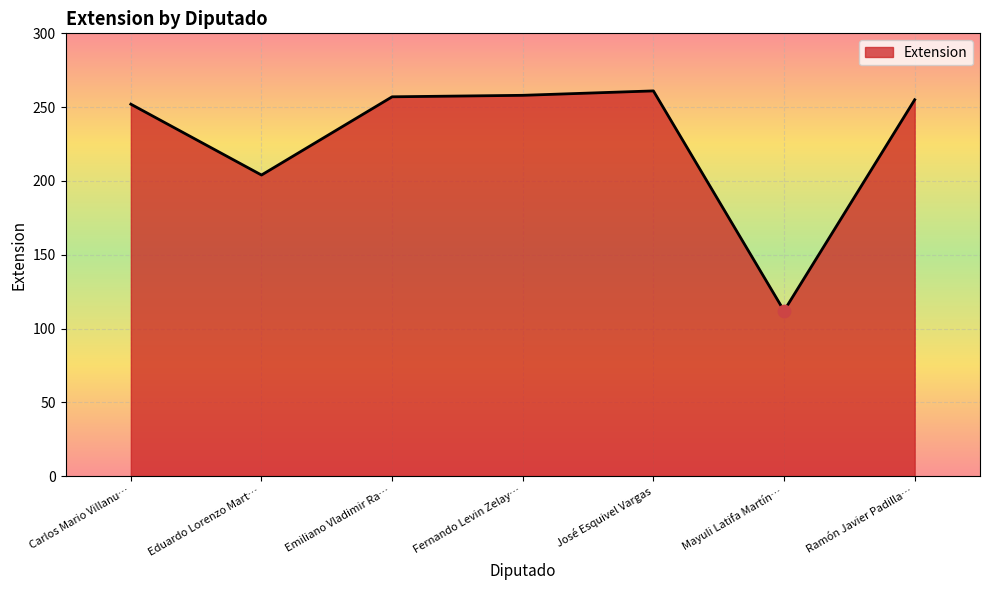

Between José Esquivel Vargas and Eduardo Lorenzo Mart…, which is larger?

José Esquivel Vargas